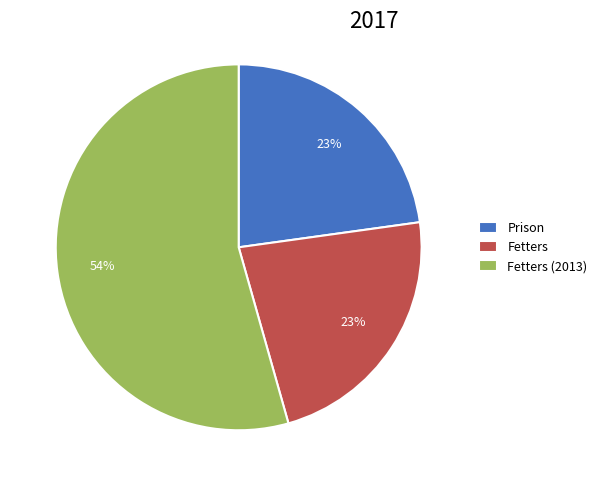

Which slice is the largest?

Fetters (2013)